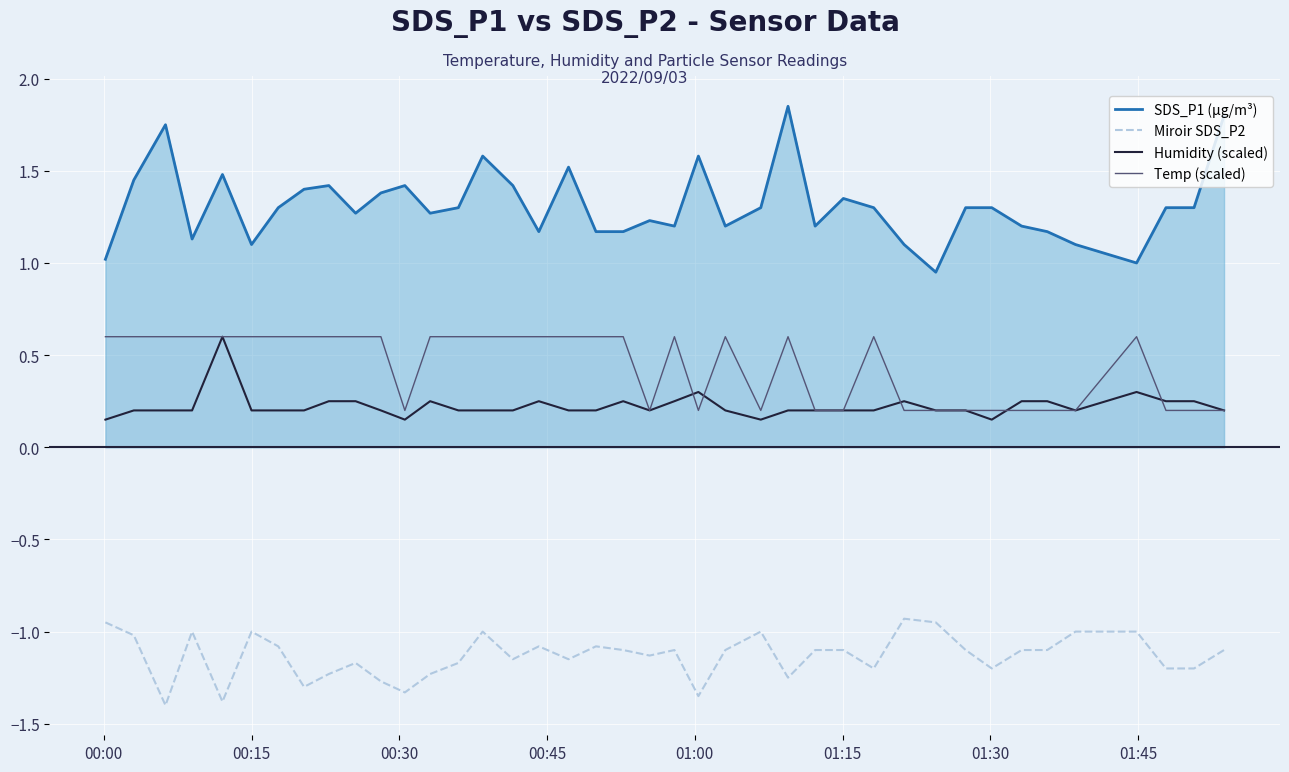

Which series has the largest total across all categories?

SDS_P1 (µg/m³)